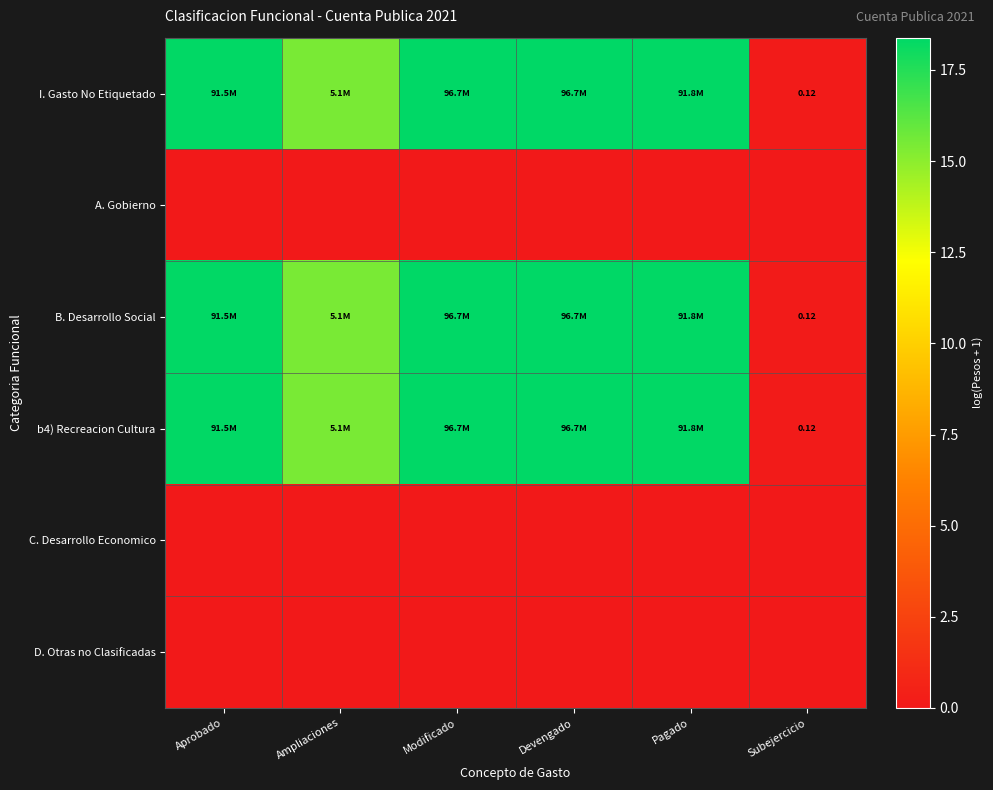

Is the value of B. Desarrollo Social at Modificado greater than the value of I. Gasto No Etiquetado at Modificado?

No